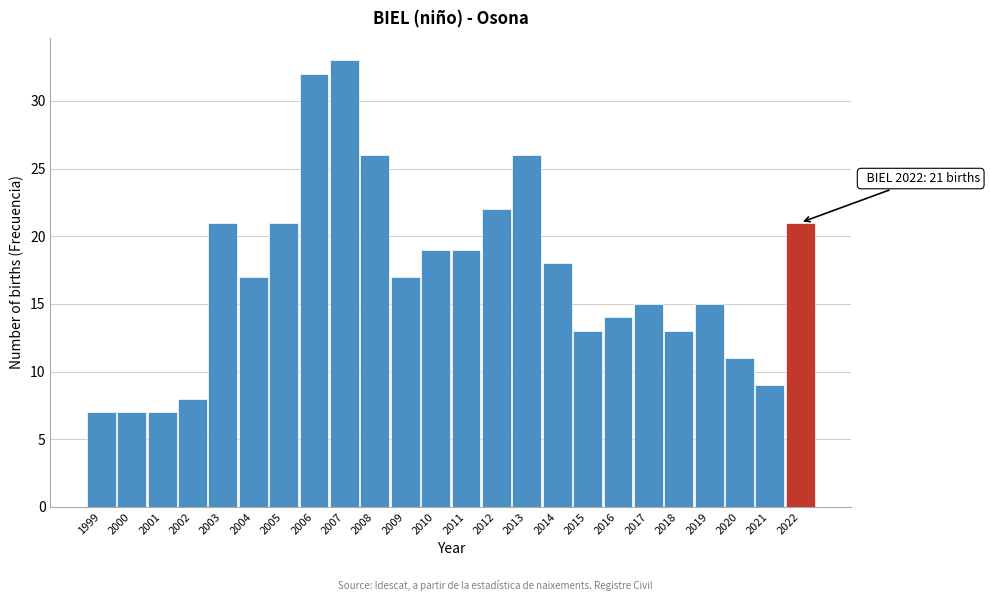

Reading right to left, transcribe all the data shown in this chart.

2022=21	2021=9	2020=11	2019=15	2018=13	2017=15	2016=14	2015=13	2014=18	2013=26	2012=22	2011=19	2010=19	2009=17	2008=26	2007=33	2006=32	2005=21	2004=17	2003=21	2002=8	2001=7	2000=7	1999=7